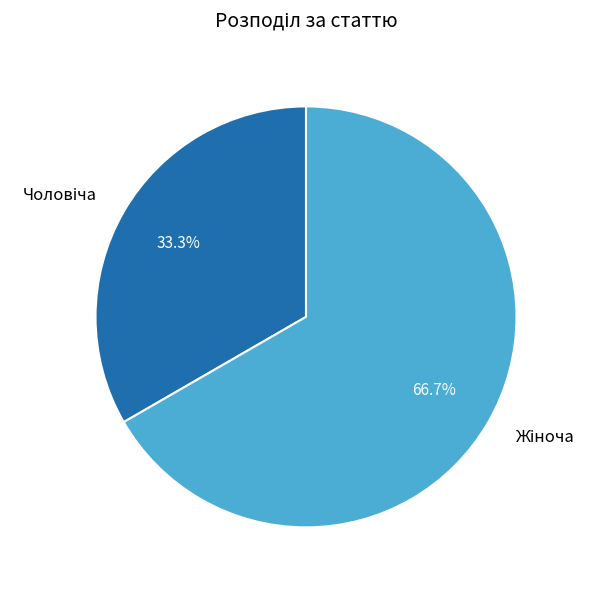

Is there any slice that represents more than half of the pie?

Yes